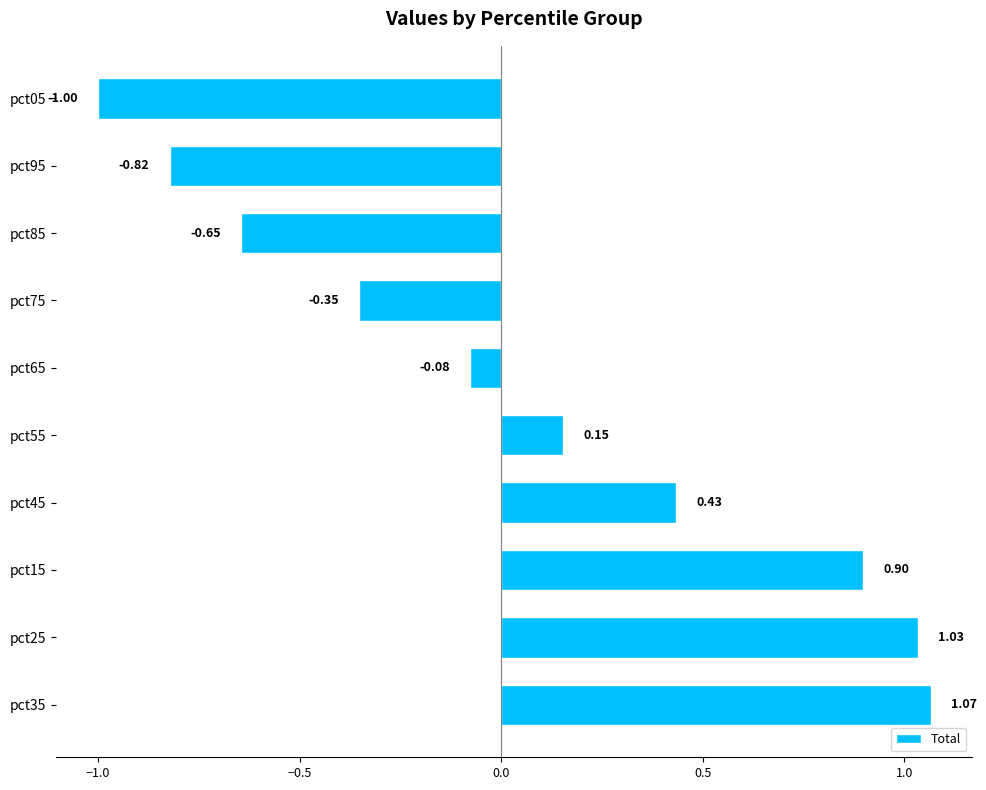

Which has a higher value, pct45 or pct05?

pct45